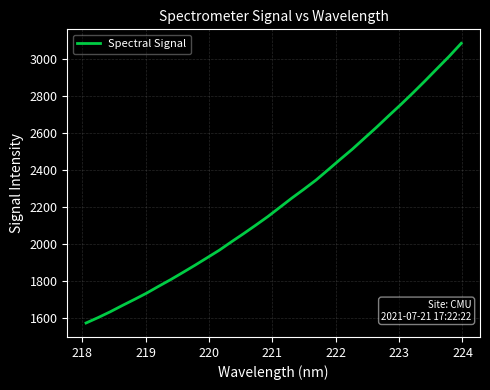

What is the difference between the maximum and minimum values?

1516.9